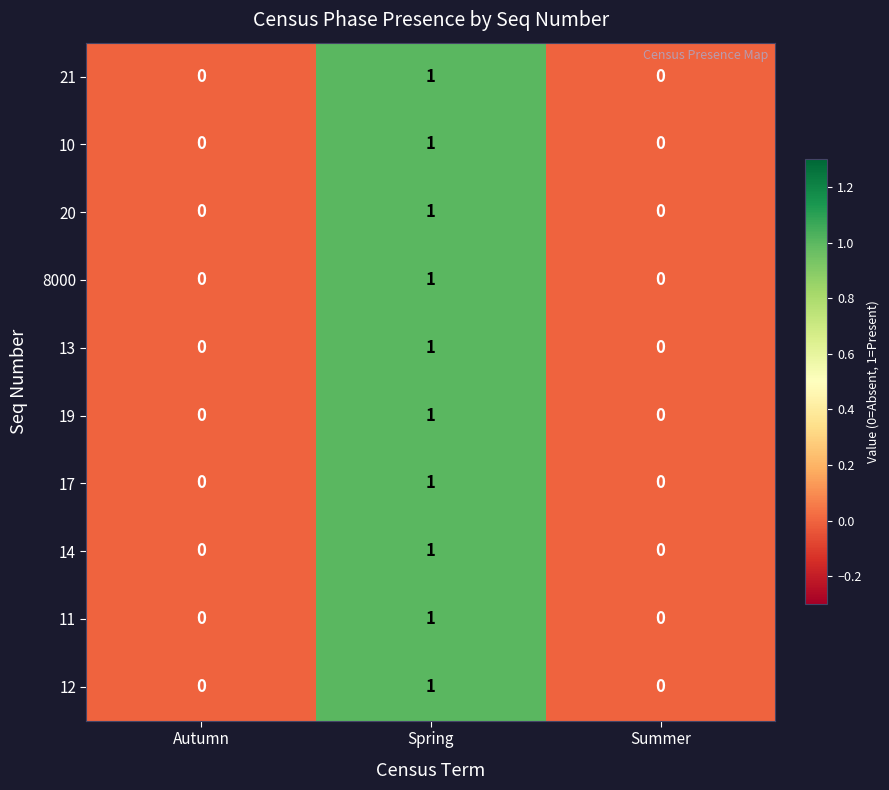

Reading left to right, transcribe all the data shown in this chart.

21: 0	1	0
10: 0	1	0
20: 0	1	0
8000: 0	1	0
13: 0	1	0
19: 0	1	0
17: 0	1	0
14: 0	1	0
11: 0	1	0
12: 0	1	0